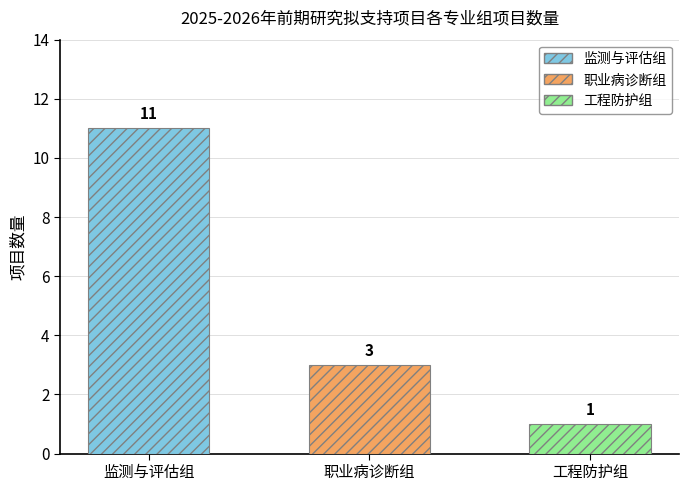

How many bars are there in total?

3